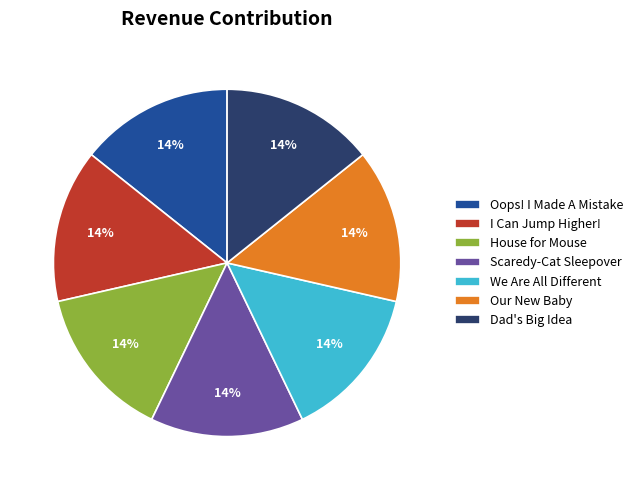

Approximately how many times larger is the value at We Are All Different compared to Oops! I Made A Mistake?

1.0